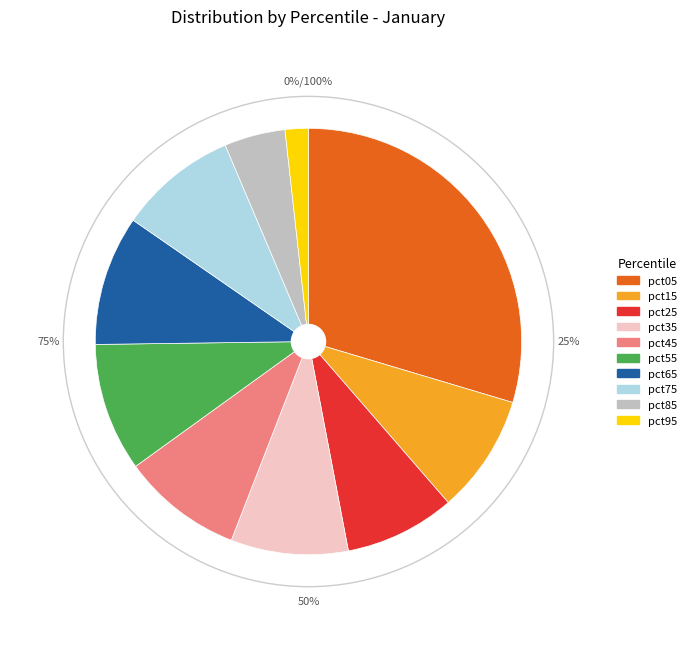

How much of the chart is everything except pct55?

90.3%